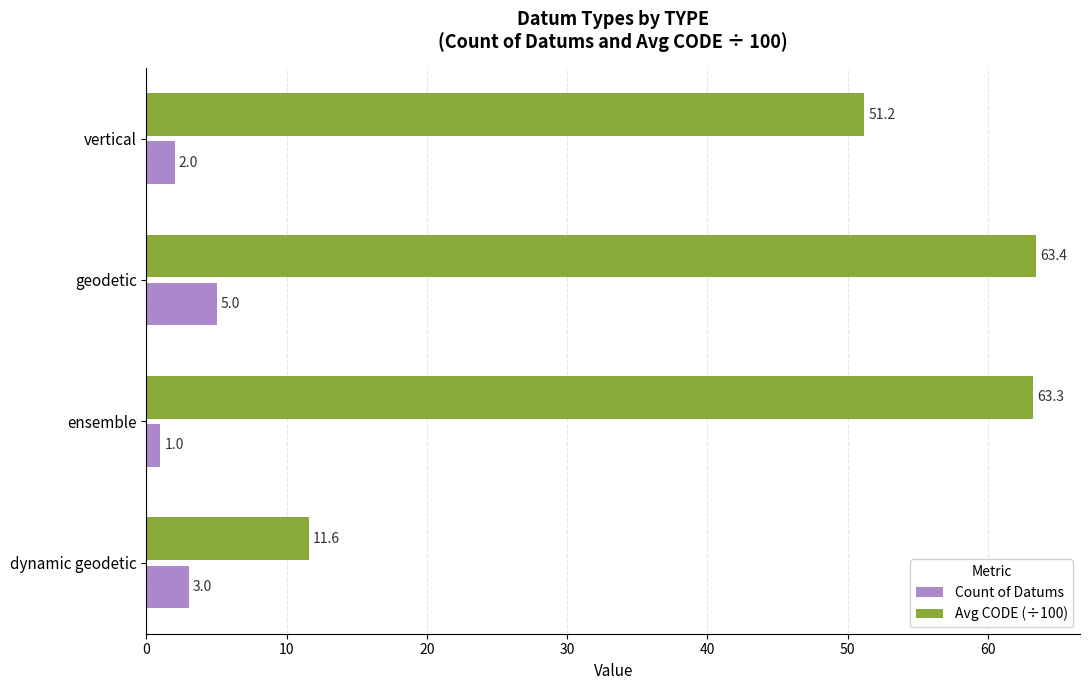

What is the maximum value shown in the chart?

63.4